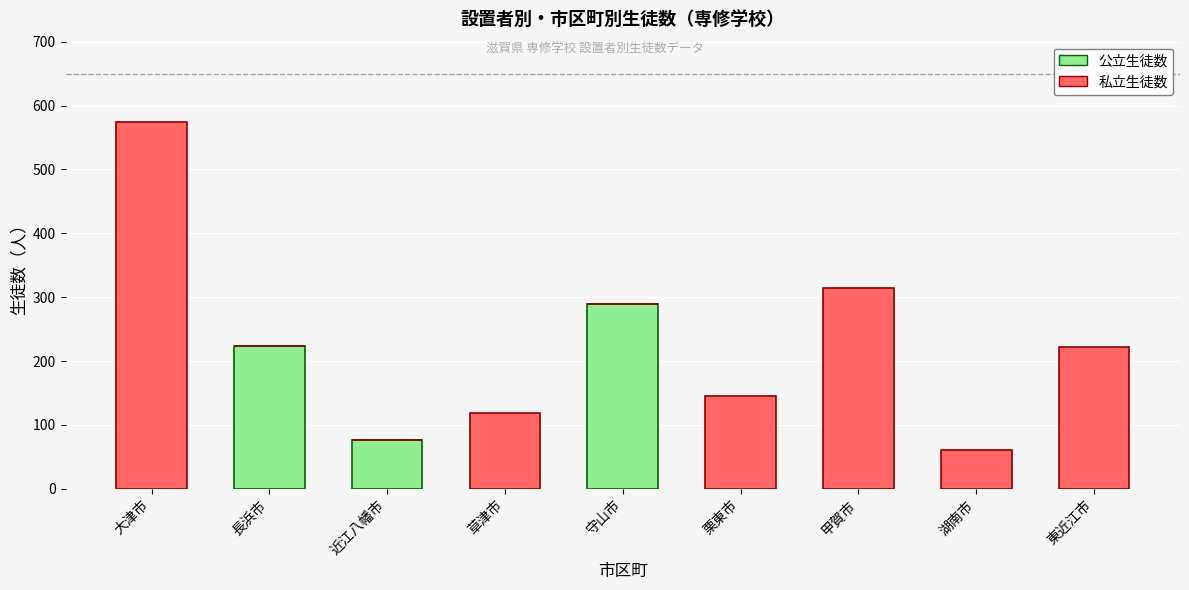

What is the total value across all series at 甲賀市?

314